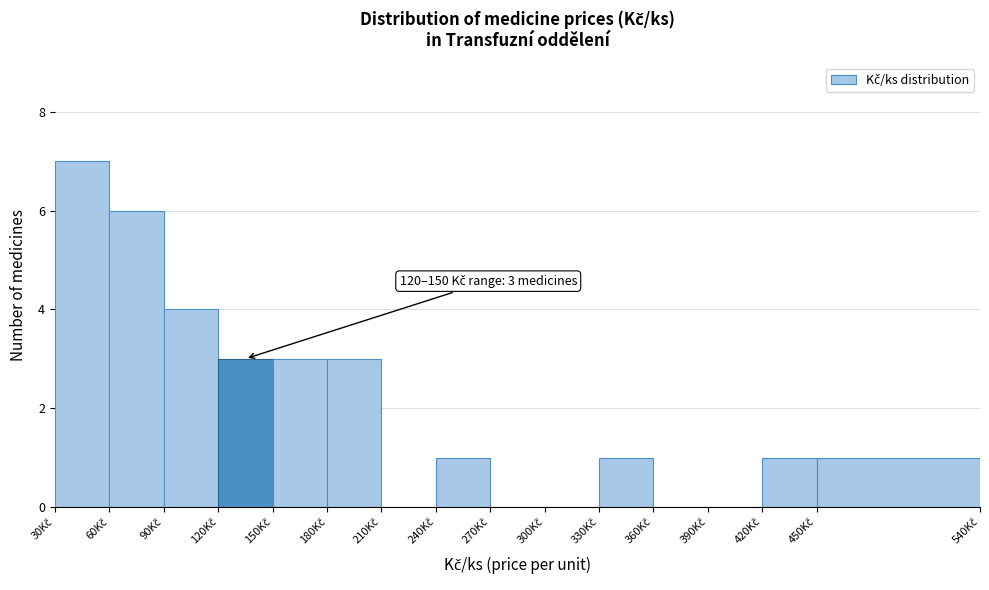

Which range on the x-axis has the tallest bar?

30 to 60